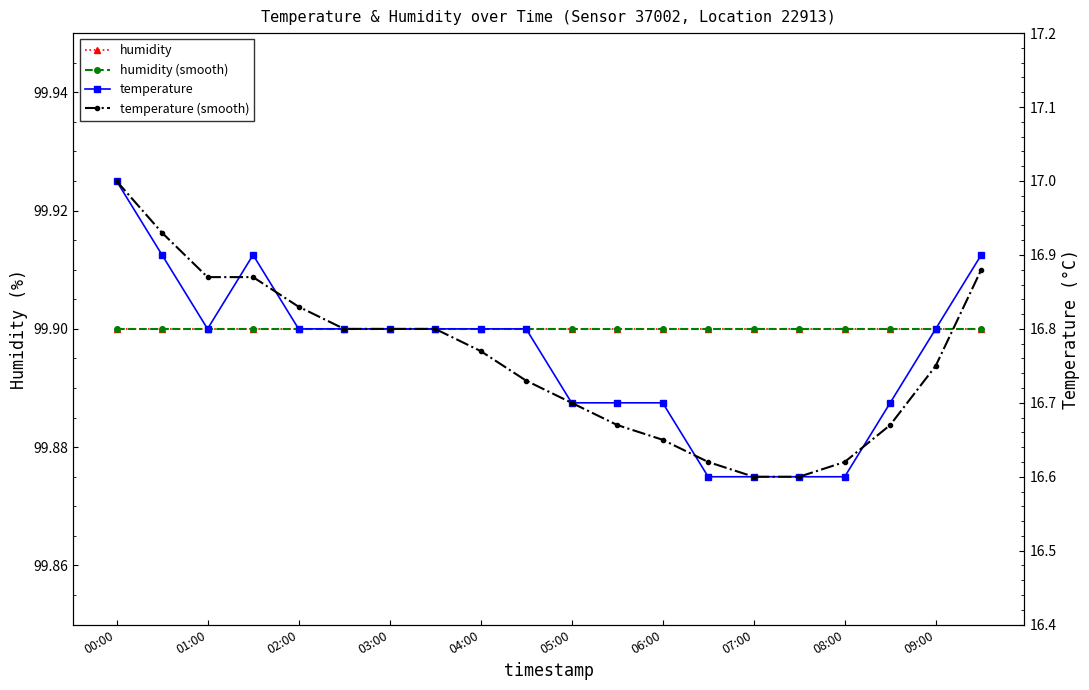

Where is humidity (smooth) nearest to the value 99?

00:00